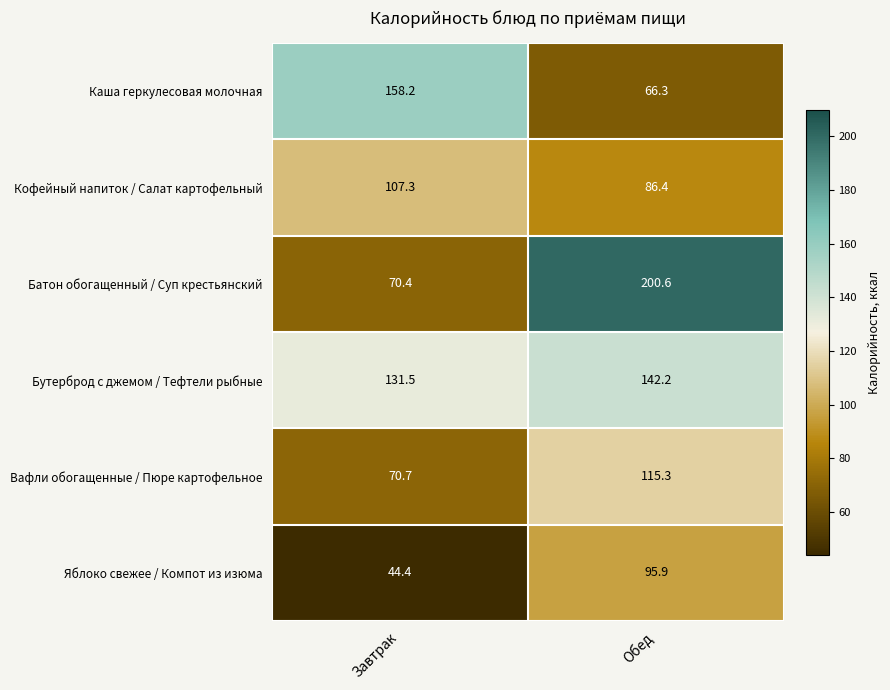

Between Завтрак and Обед, which series saw the biggest shift?

Батон обогащенный / Суп крестьянский